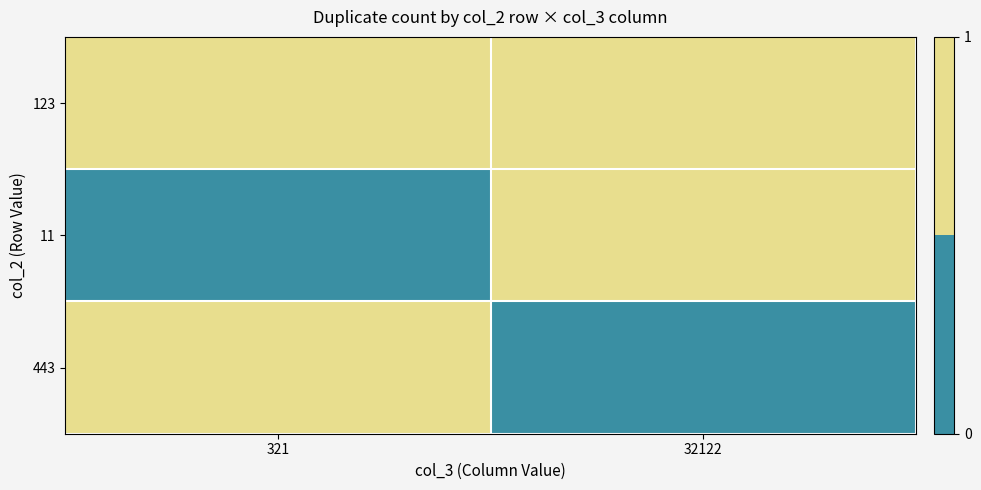

What is the total value across all series at 321?

2